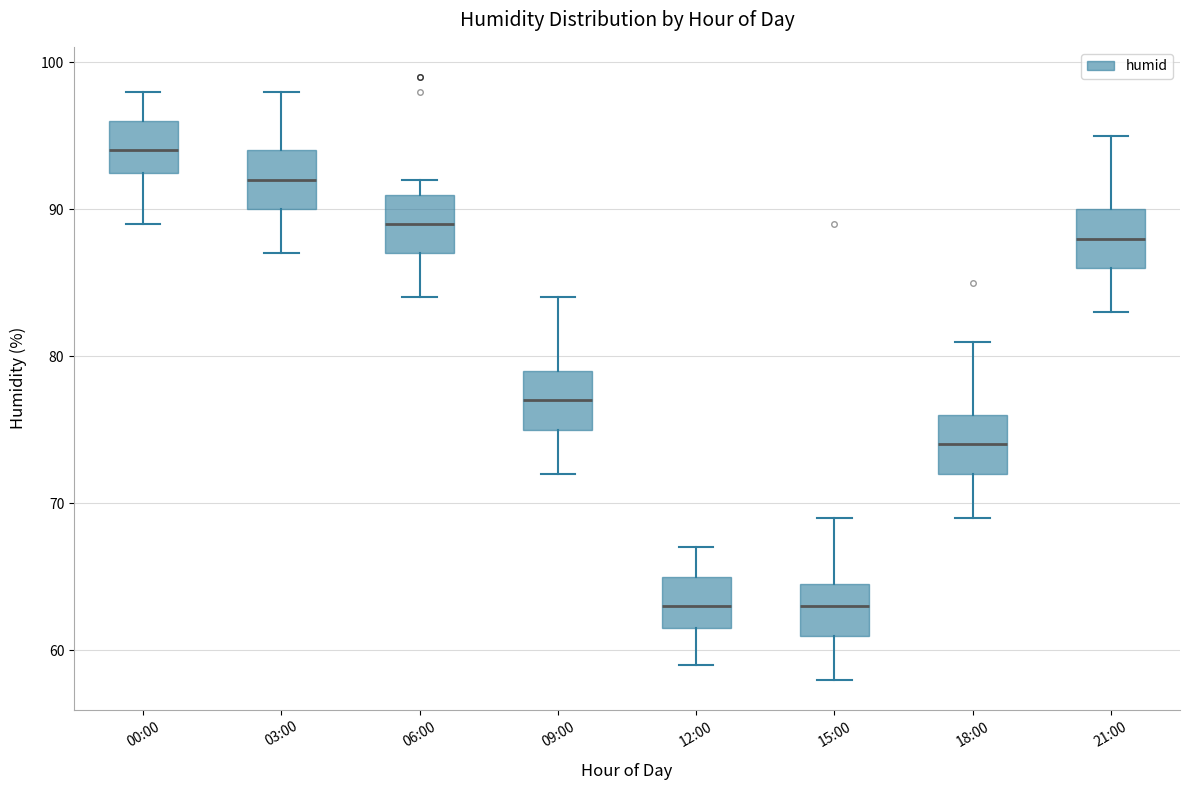

Reading left to right, read every box against the y-axis: the position of its median line, the range the box covers, and the ends of its whiskers. The values are not printed on the chart, so give them approximately, as read against the axis.

00:00: median 94, box 93 to 96, whiskers 89 to 98
03:00: median 92, box 90 to 94, whiskers 87 to 98
06:00: median 89, box 87 to 91, whiskers 84 to 92
09:00: median 77, box 75 to 79, whiskers 72 to 84
12:00: median 63, box 62 to 65, whiskers 59 to 67
15:00: median 63, box 61 to 65, whiskers 58 to 69
18:00: median 74, box 72 to 76, whiskers 69 to 81
21:00: median 88, box 86 to 90, whiskers 83 to 95